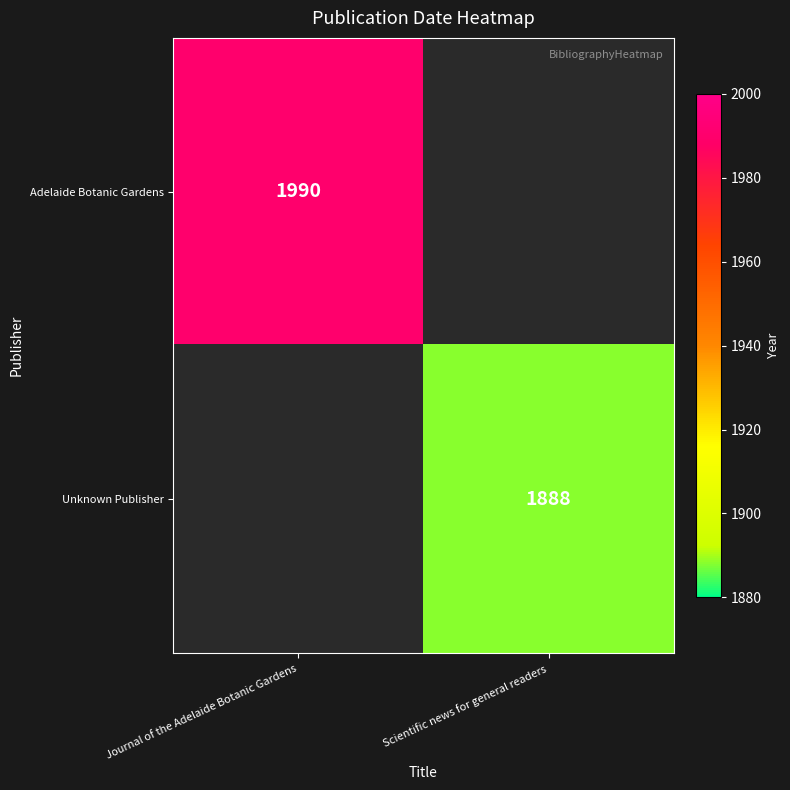

The value of Unknown Publisher at Scientific news for general readers is 1888. True or false?

True